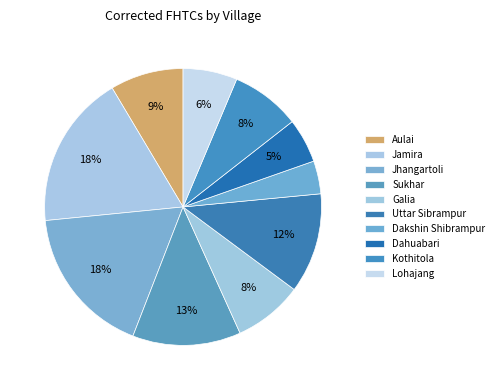

Does any single category account for the majority?

No